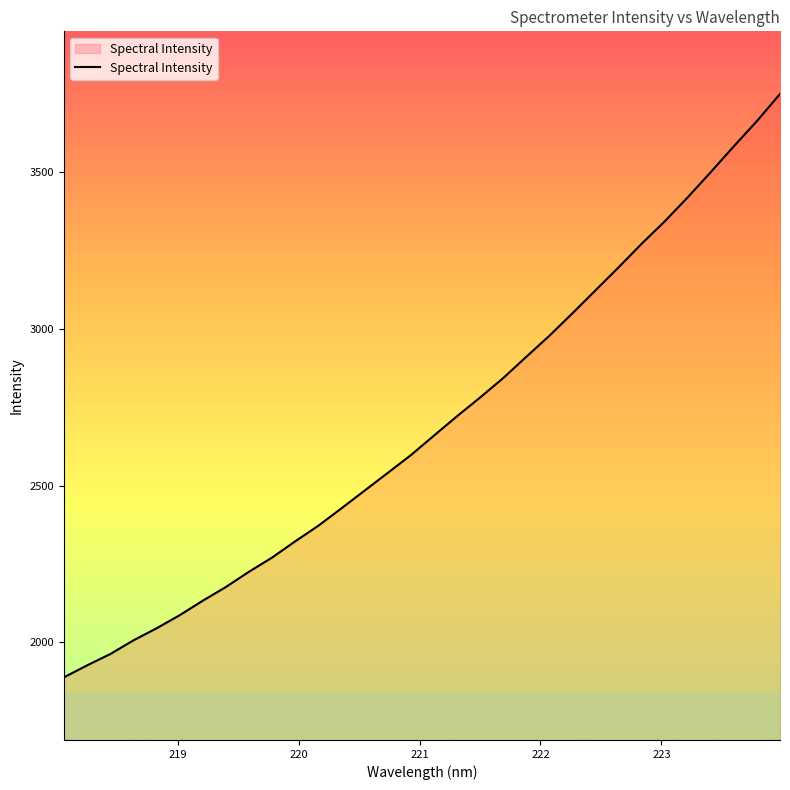

Does the chart display data point markers on the line(s)?

No